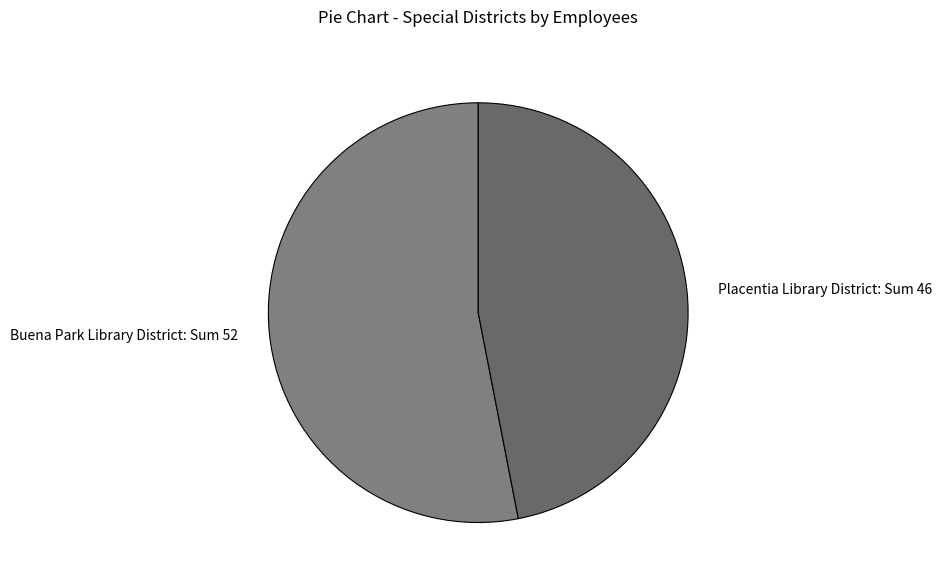

Approximately how many times larger is the value at Placentia Library District compared to Buena Park Library District?

0.9